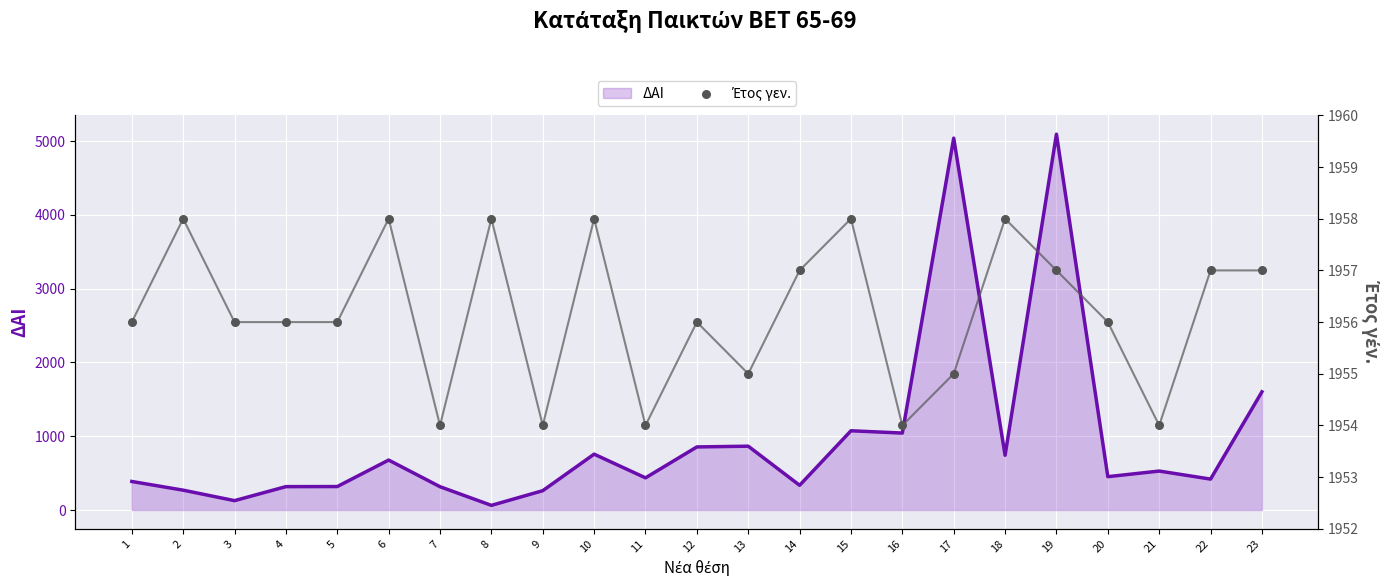

The value of ΔΑΙ at 18 is 742. True or false?

True